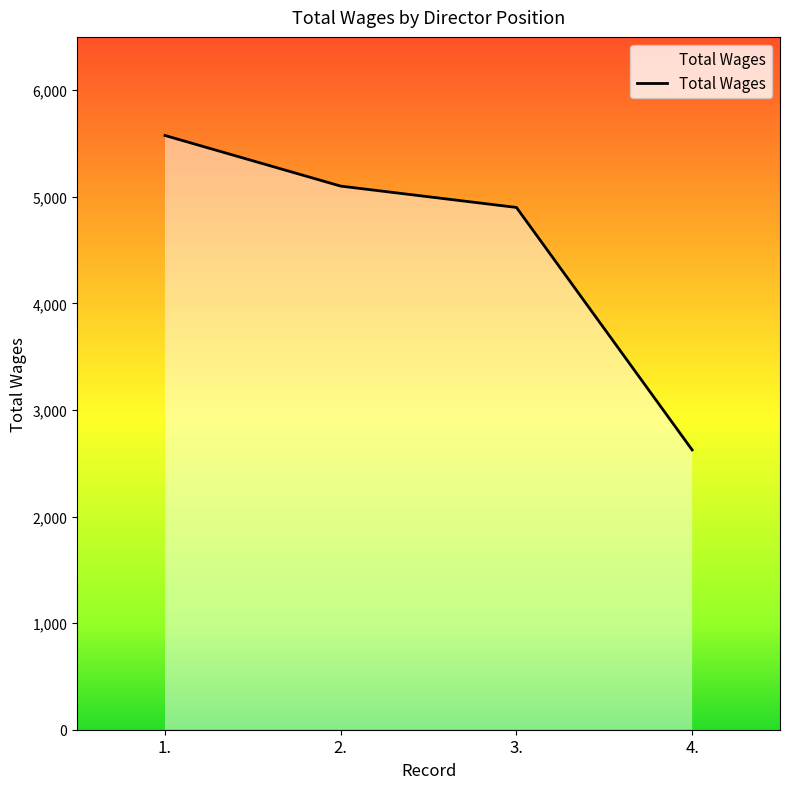

What is the label of the 2nd point from the right?

3.